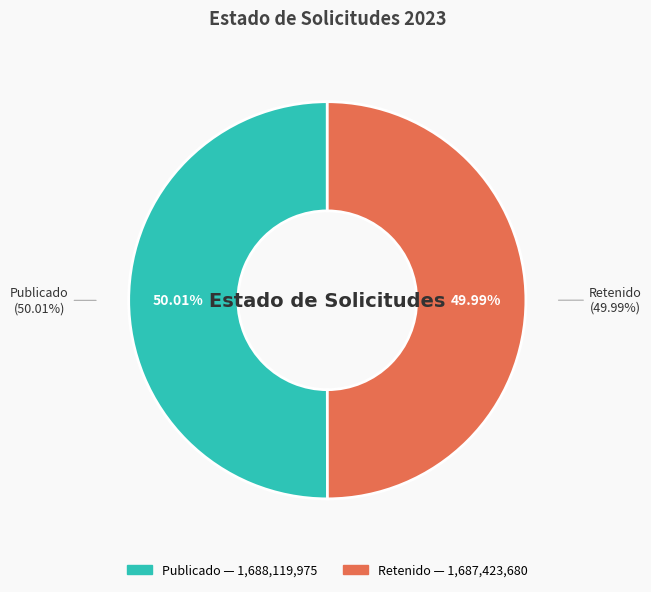

Rank the categories by value from highest to lowest.

PUB, RET